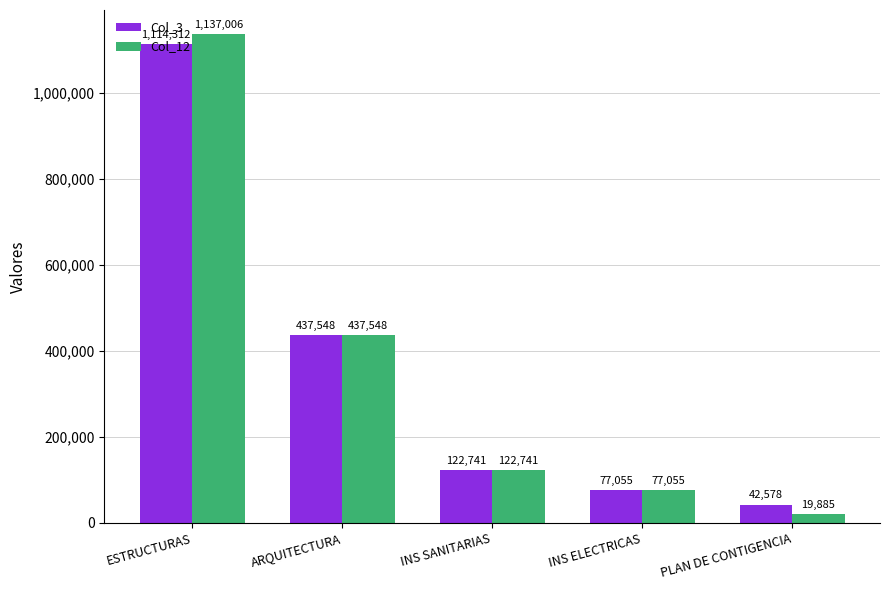

What is the total value across all series at ESTRUCTURAS?

2251317.6